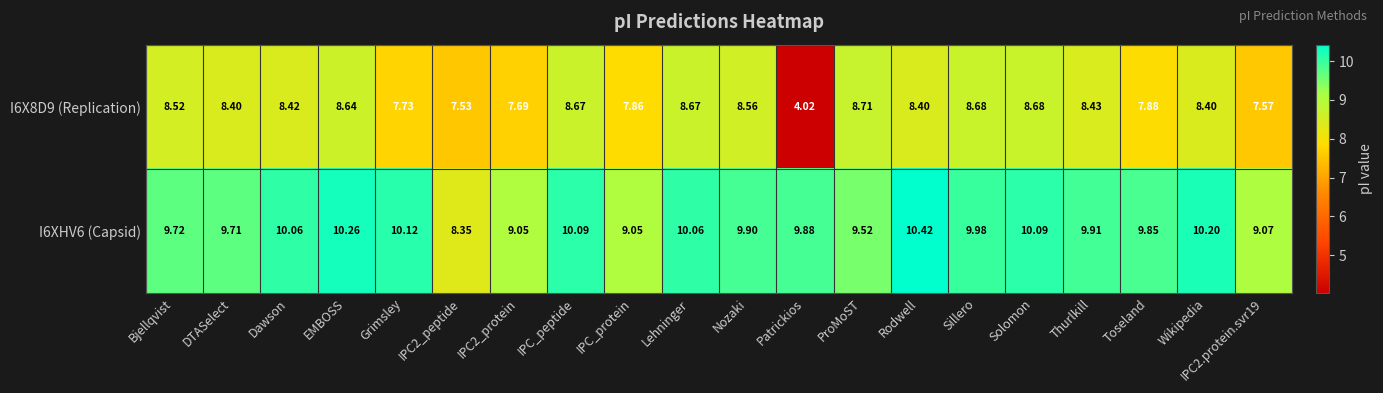

Where does the I6X8D9 (Replication) series first go above 8?

Bjellqvist